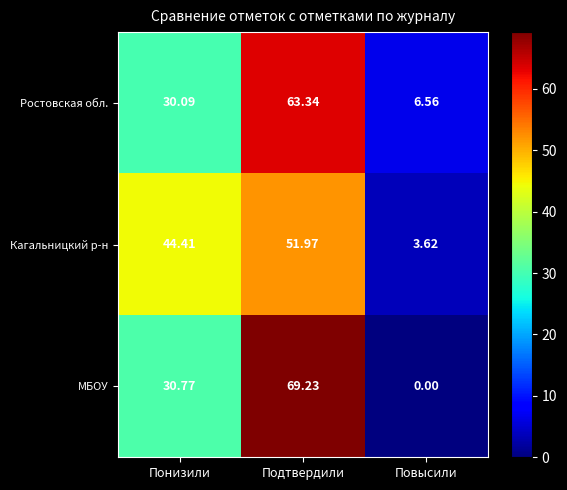

Rank the series at Понизили from lowest to highest value.

Ростовская обл., МБОУ, Кагальницкий р-н